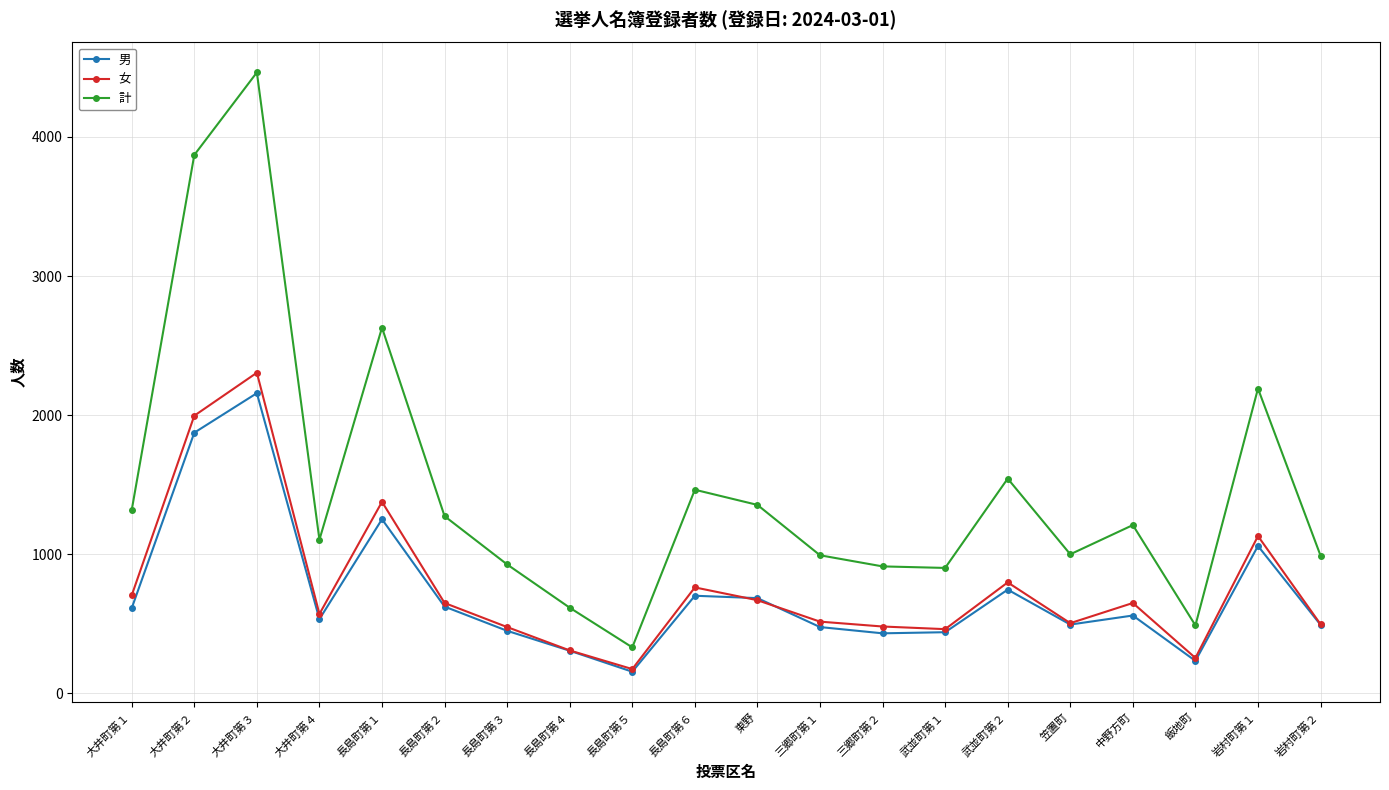

True or false: 女 and 計 cross at least once.

False